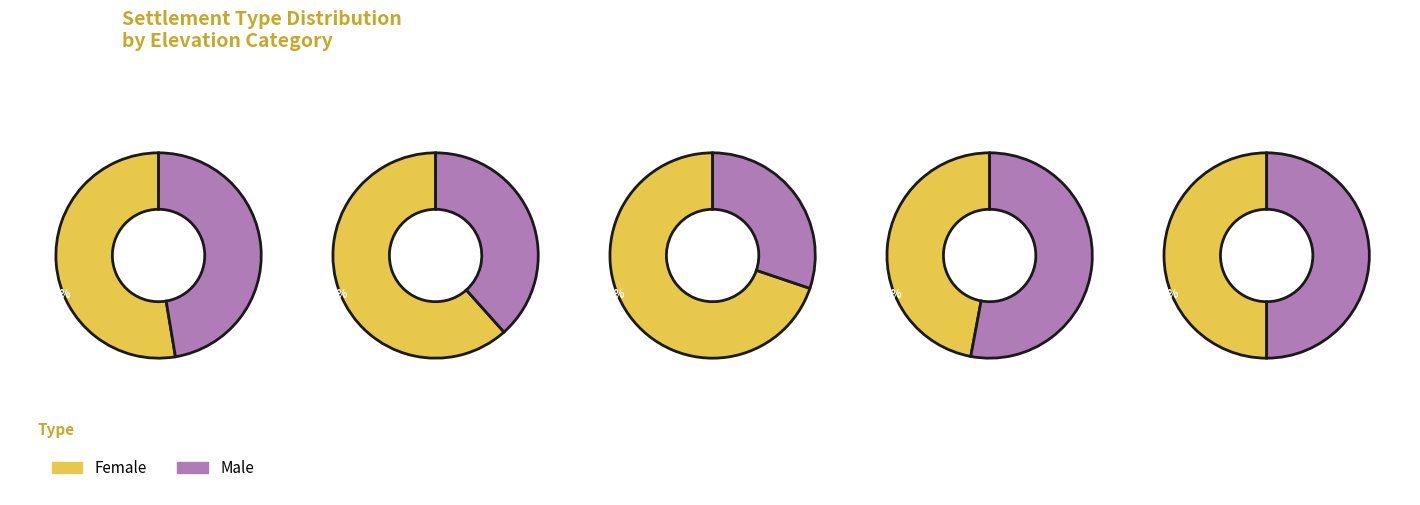

How many slices are in this pie chart?

5